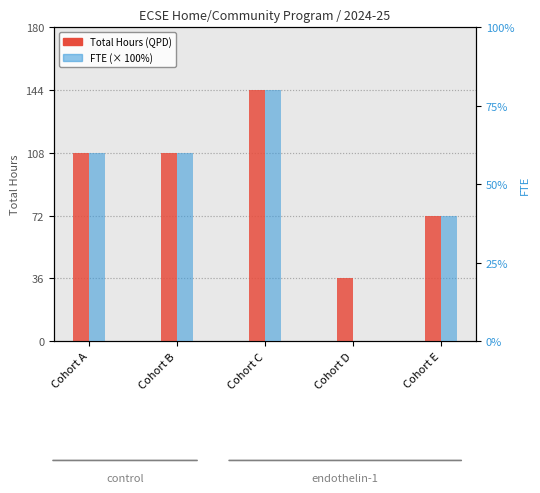

At which category is the sum across all series the highest?

Cohort C